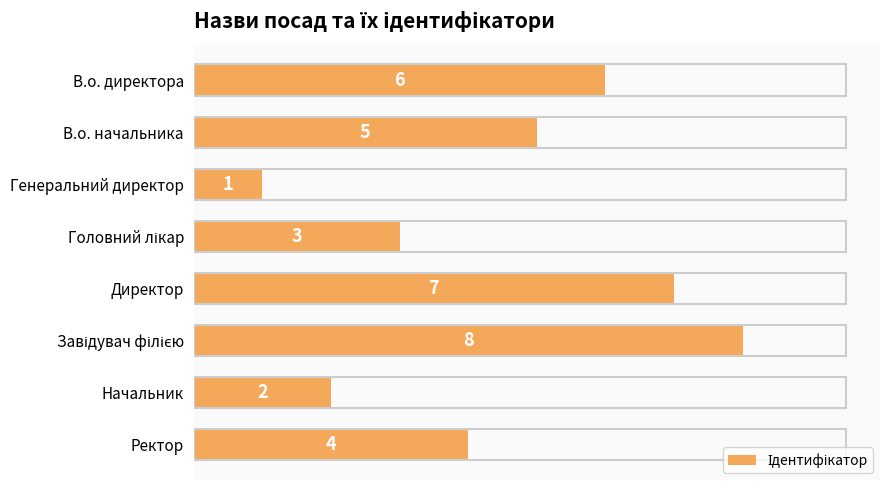

Between Директор and Генеральний директор, which is larger?

Директор